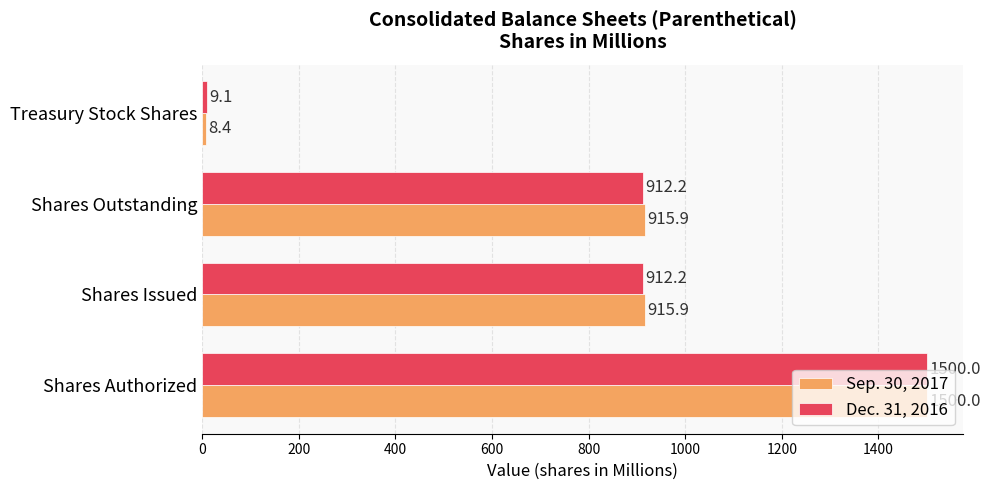

What is the spread (max minus min) of values at Shares Issued?

3.7